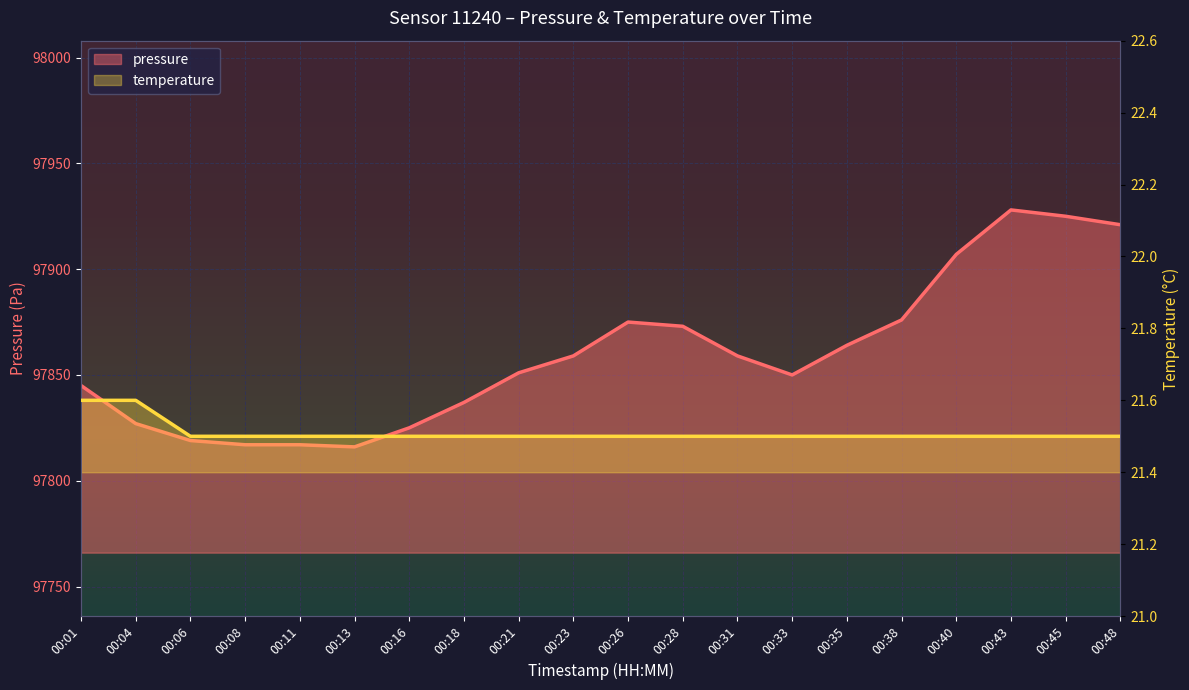

What is the value of the temperature point at the 18th from the left?

21.5